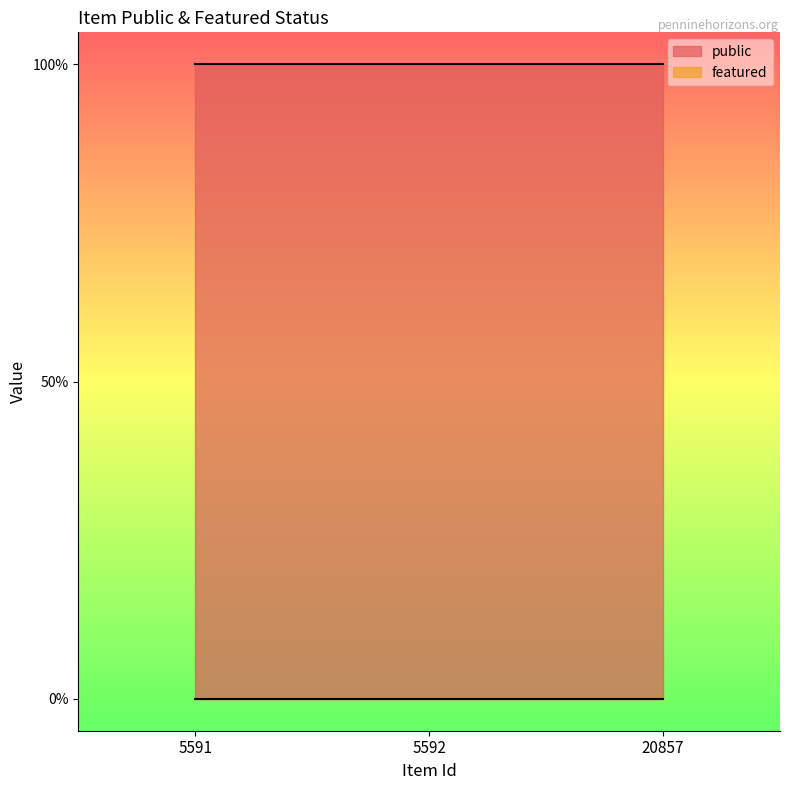

Which category has the lowest value in the featured series?

5591